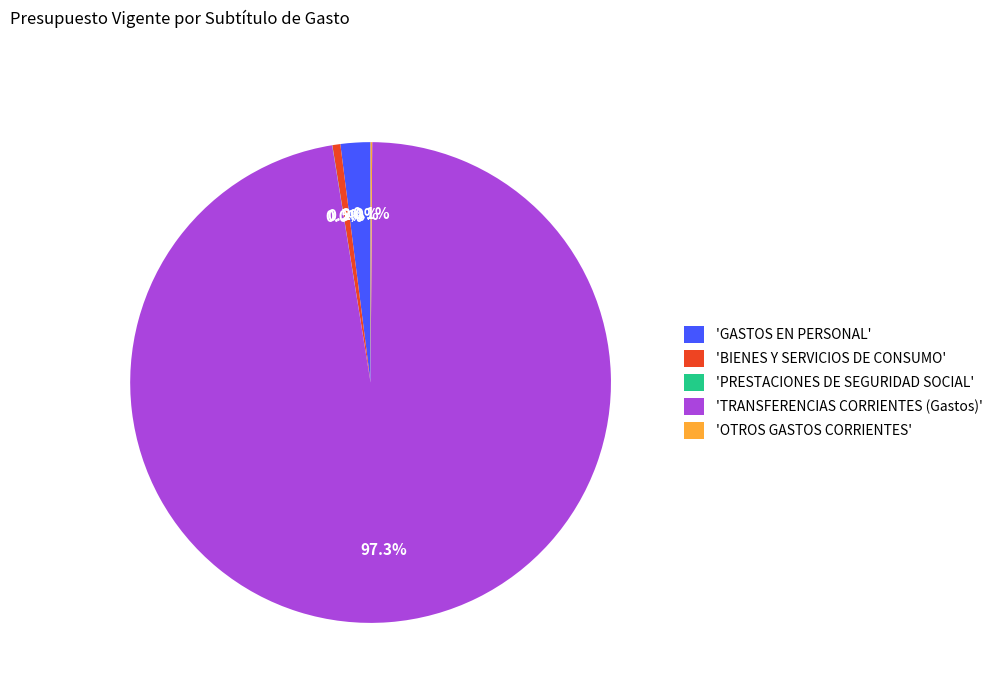

What percentage is NOT represented by 'BIENES Y SERVICIOS DE CONSUMO'?

99.5%